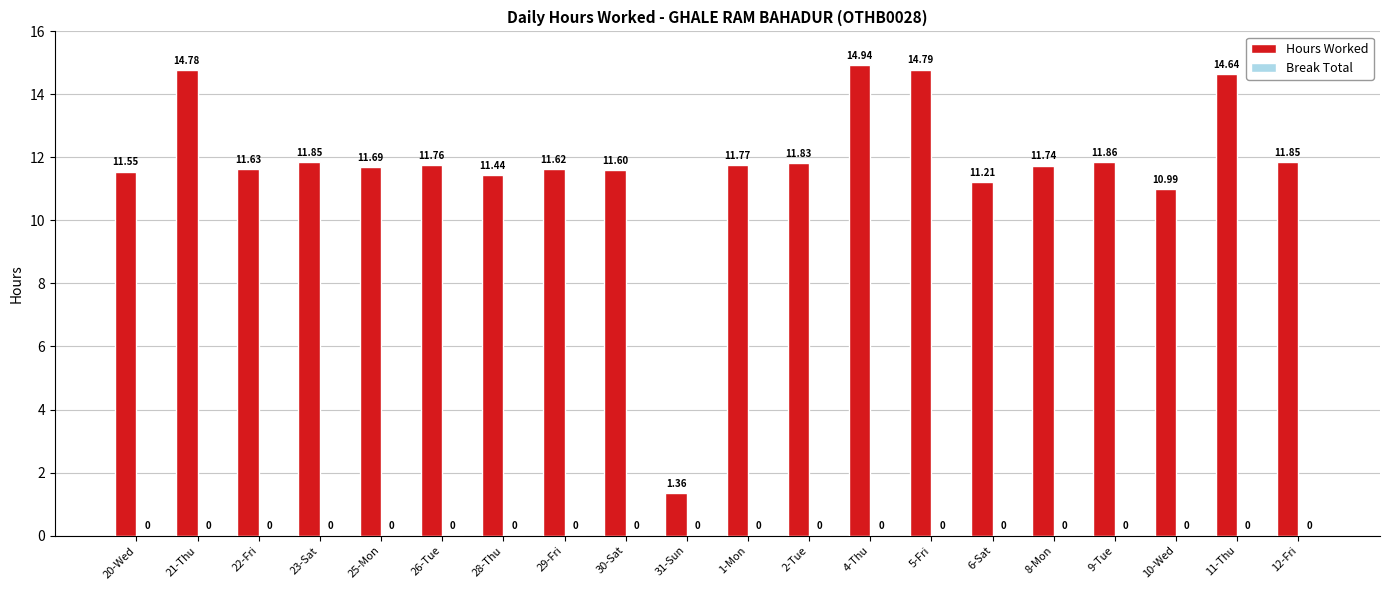

What is the change in value from 30-Sat to 11-Thu?

+3.0